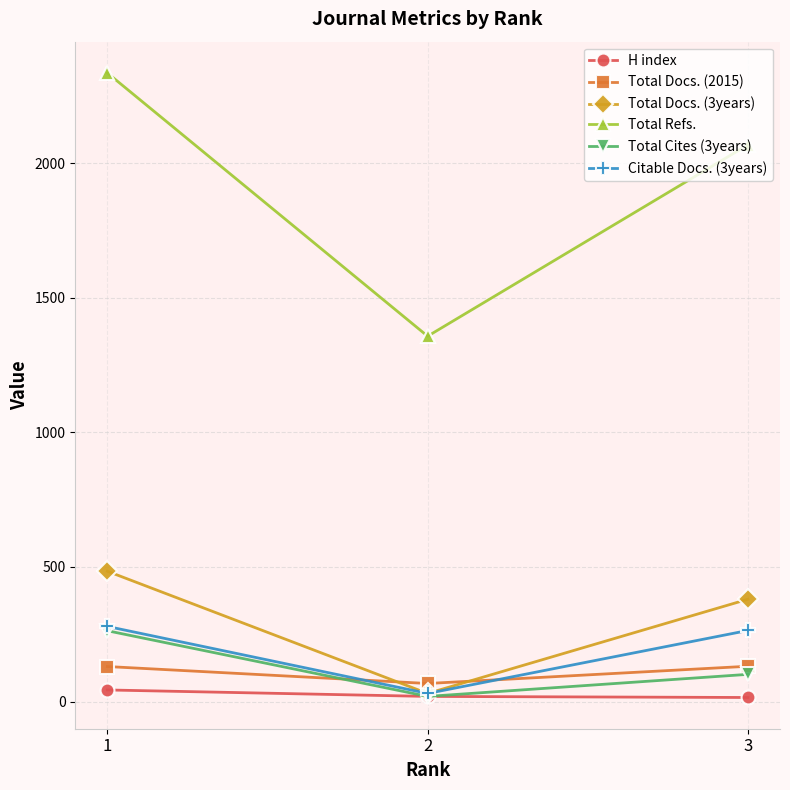

The value of Citable Docs. (3years) at 3 is 264. True or false?

True